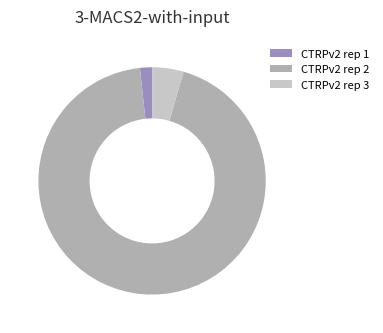

Between CTRPv2 rep 1 and CTRPv2 rep 3, which is larger?

CTRPv2 rep 3